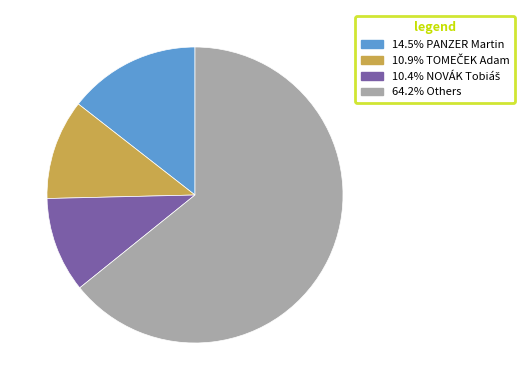

Does 64.2% Others represent more than half of the total?

Yes